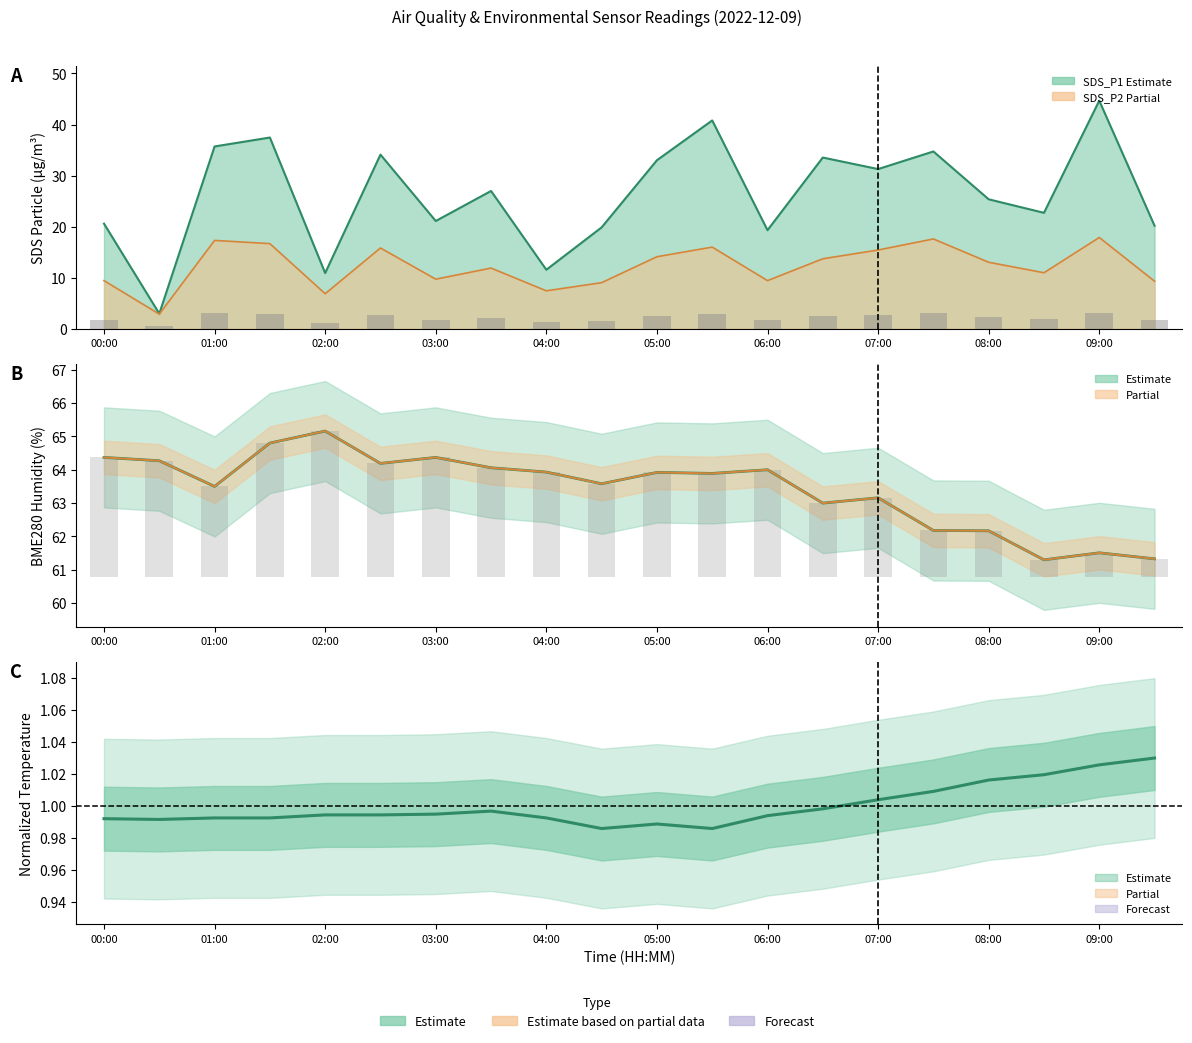

Read the SDS_P2 value at 03:00.

9.7